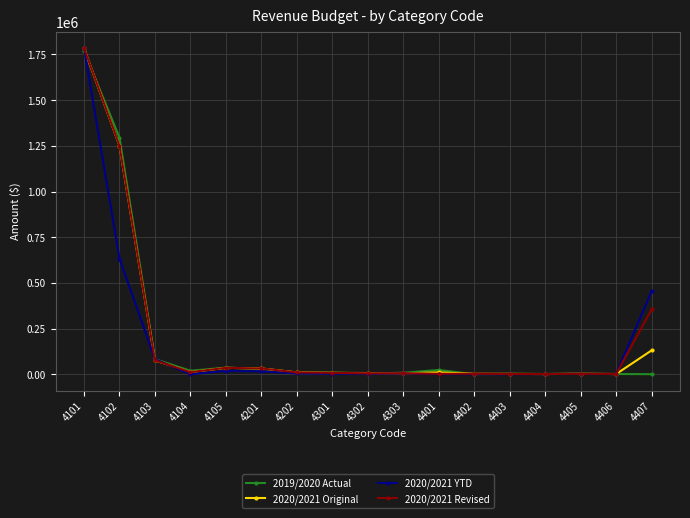

What is the total value across all series at 4102?

4428215.1